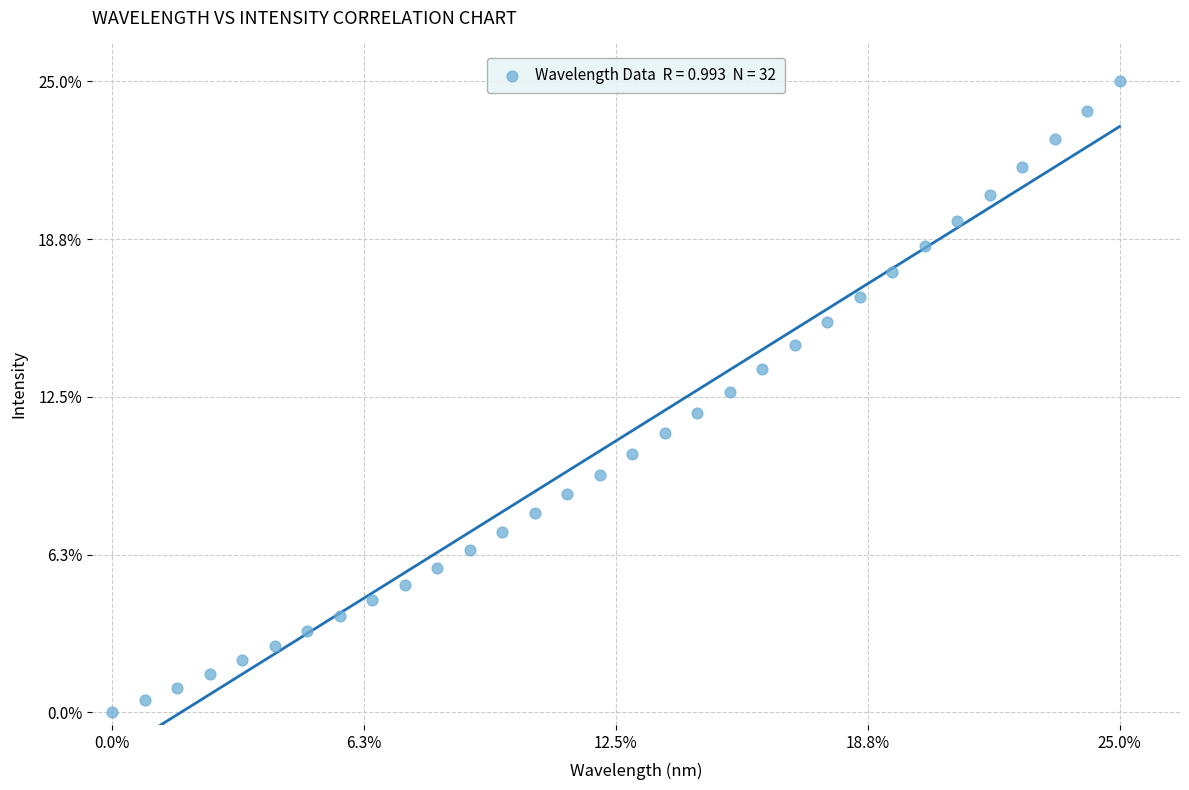

What is the range of Y values (max minus min)?

25.0